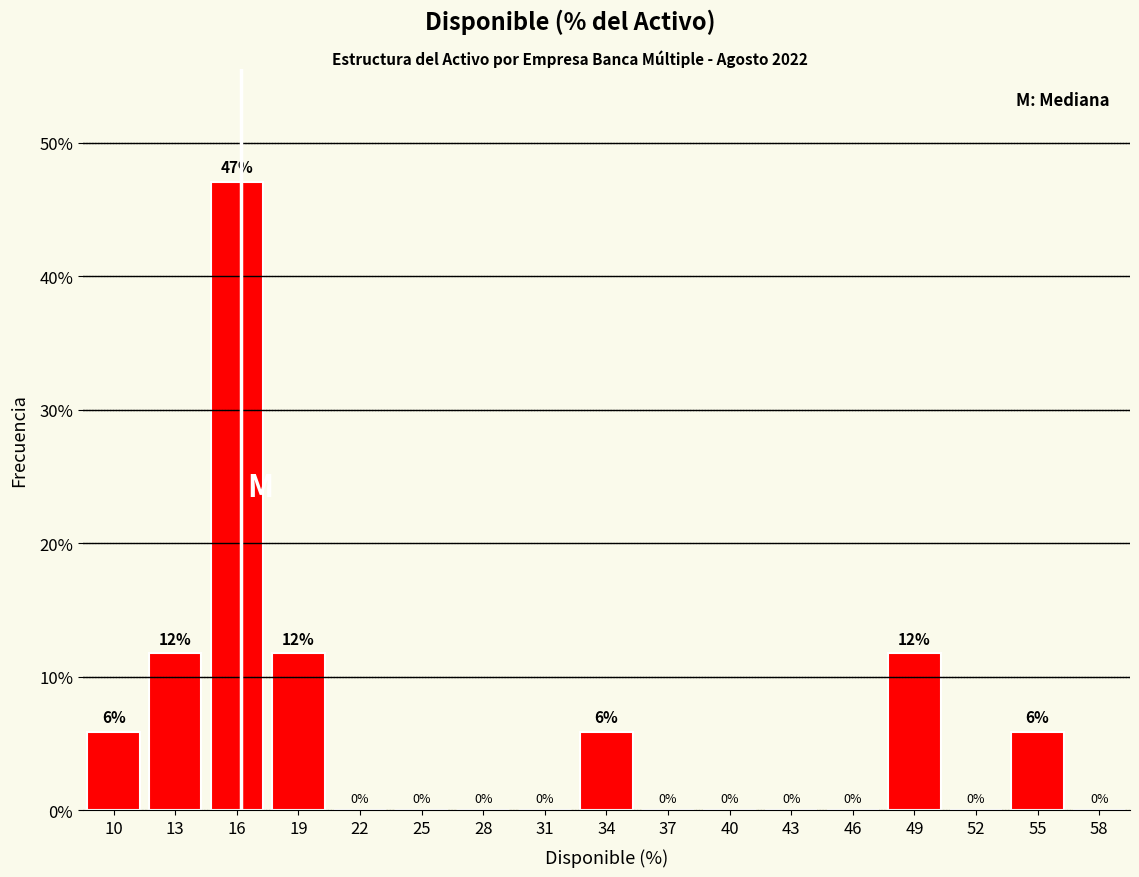

What value does the data have at 10?

5.9